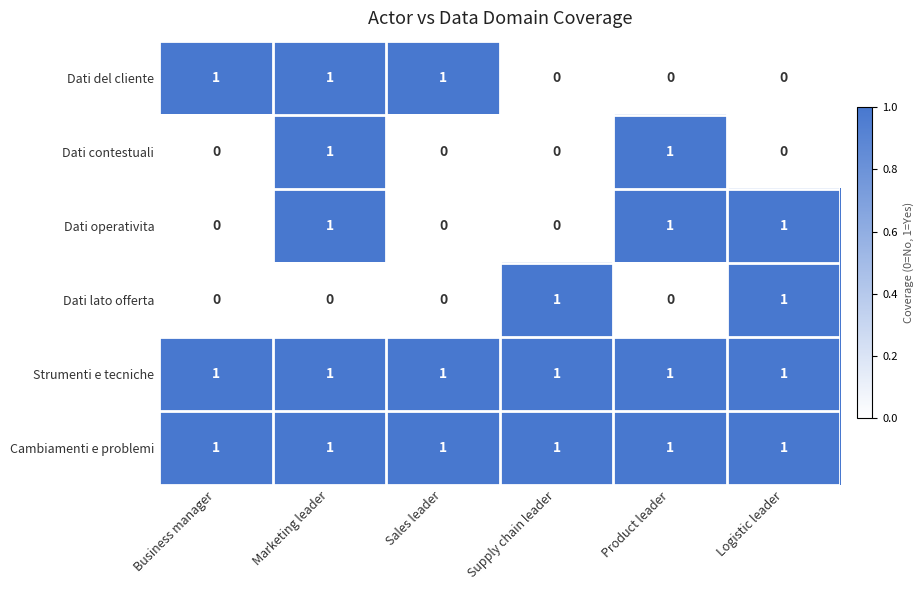

True or false: Dati lato offerta has a value of -1 at Product leader.

False